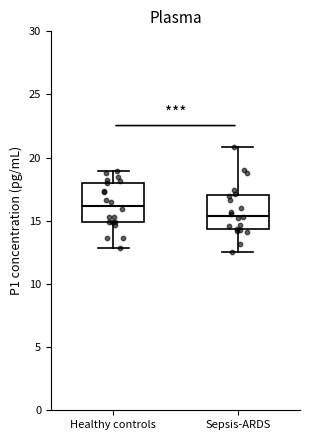

Reading left to right, read every box against the y-axis: the position of its median line, the range the box covers, and the ends of its whiskers. The values are not printed on the chart, so give them approximately, as read against the axis.

Healthy controls: median 16.0, box 15.0 to 18.0, whiskers 13.0 to 19.0
Sepsis-ARDS: median 15.5, box 14.5 to 17.0, whiskers 12.5 to 21.0